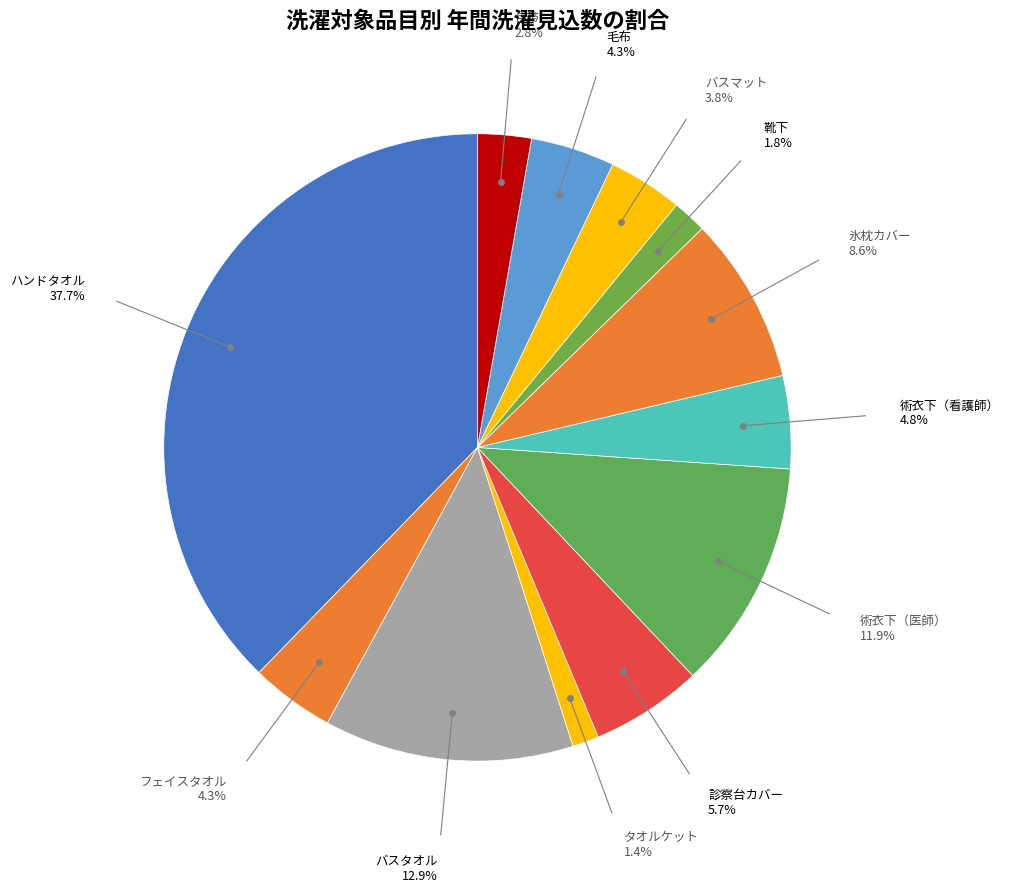

Count the number of slices in the pie.

12